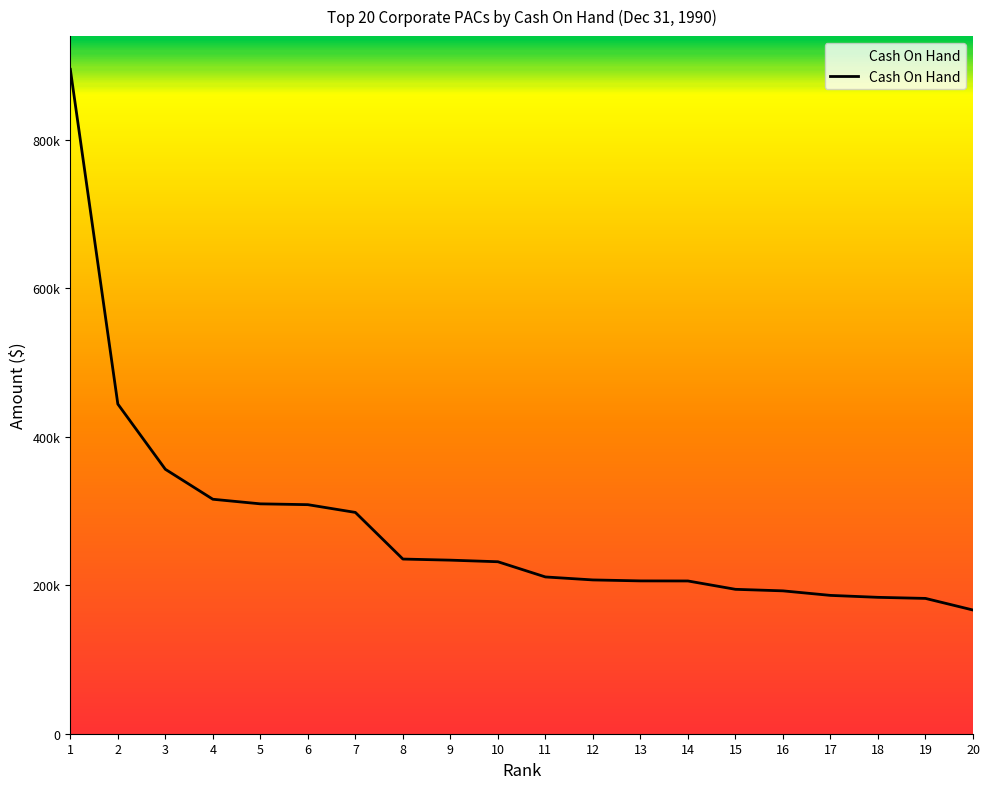

List the labels in order of value, smallest first.

20, 19, 18, 17, 16, 15, 14, 13, 12, 11, 10, 9, 8, 7, 6, 5, 4, 3, 2, 1